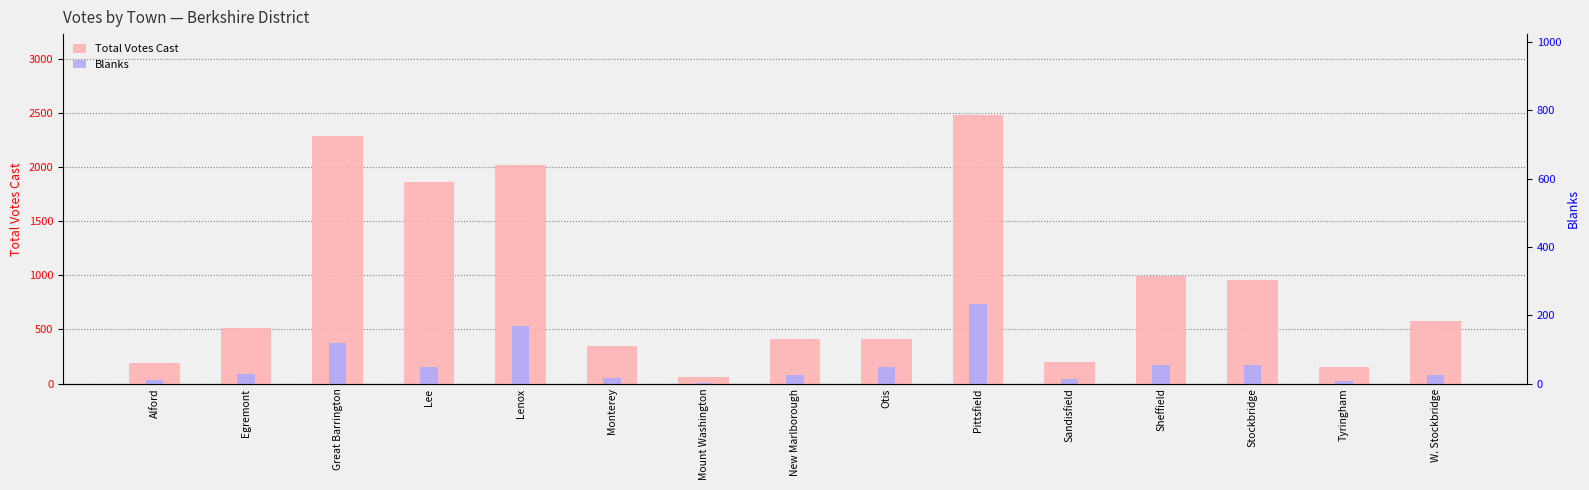

What is the label of the 10th bar from the right?

Monterey